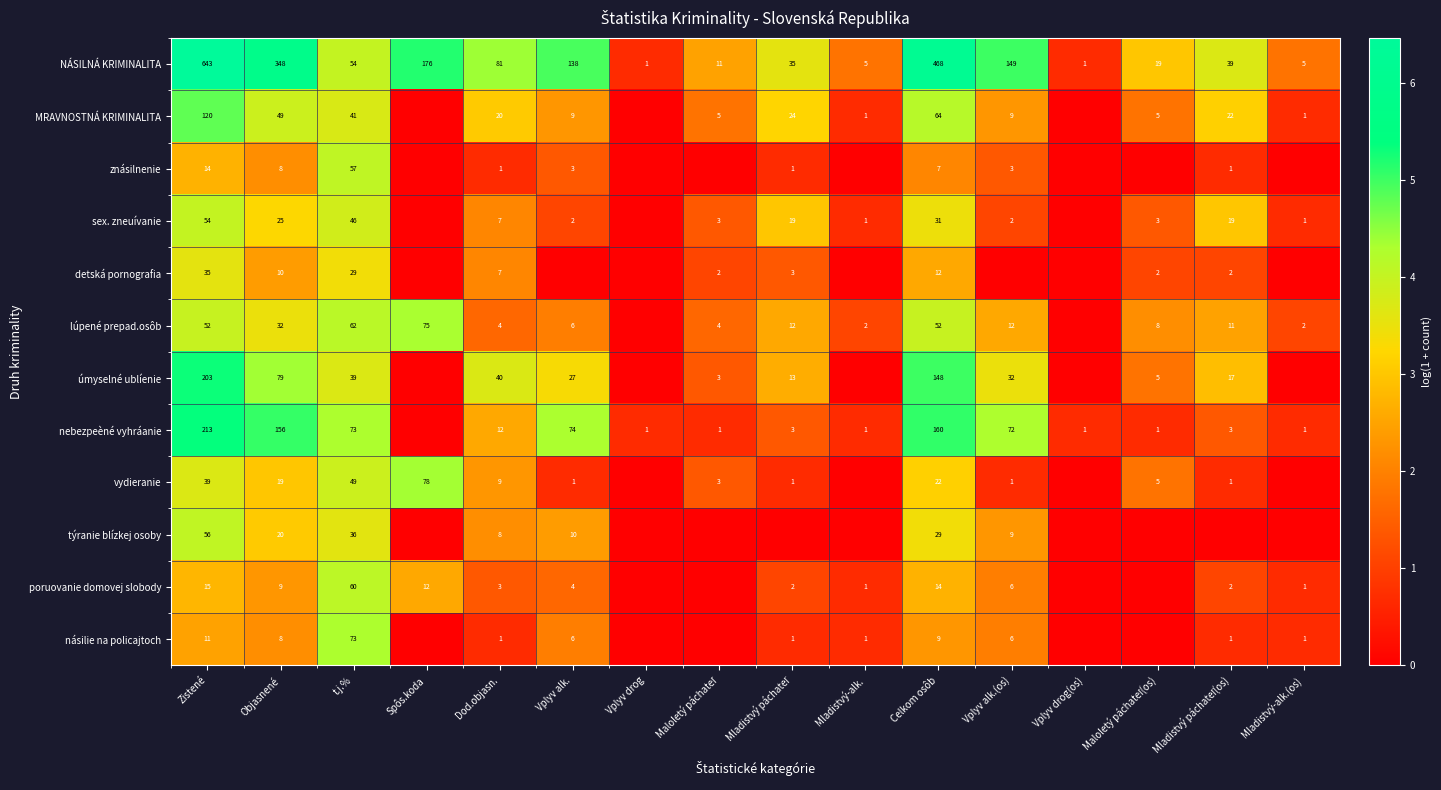

What is the difference between the NÁSILNÁ KRIMINALITA values at Mladistvý-alk.(os) and Dod.objasn.?

76